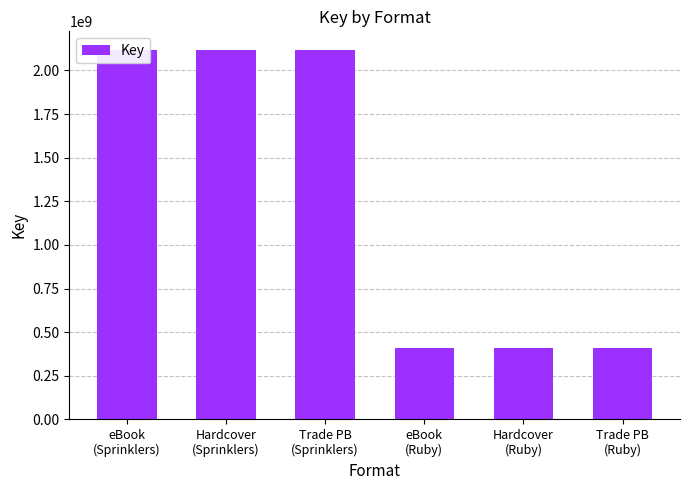

Between eBook
(Ruby) and Trade PB
(Ruby), which is larger?

eBook
(Ruby)